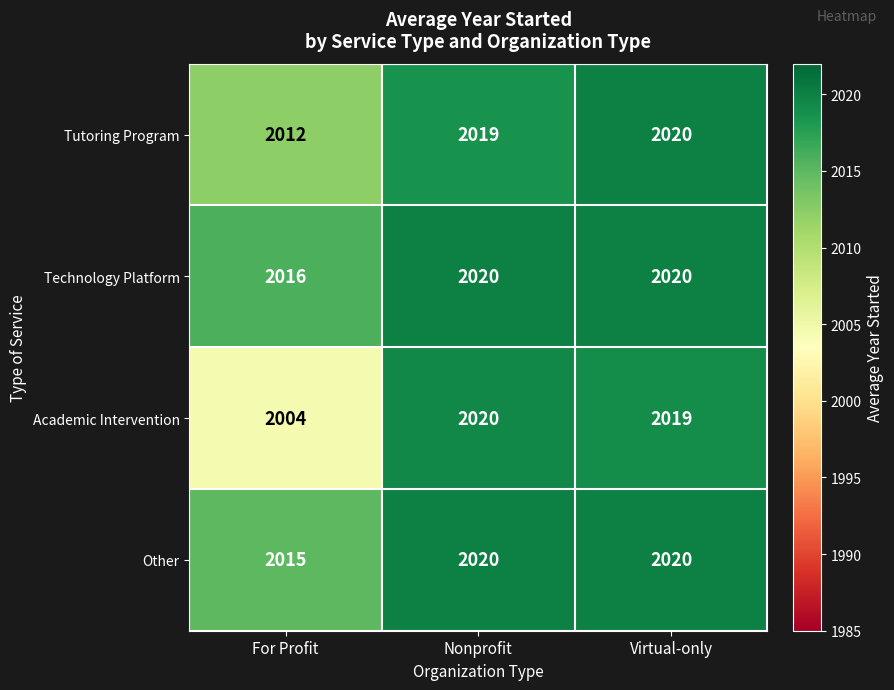

At For Profit, list the series in order from smallest to largest.

Academic Intervention, Tutoring Program, Other, Technology Platform